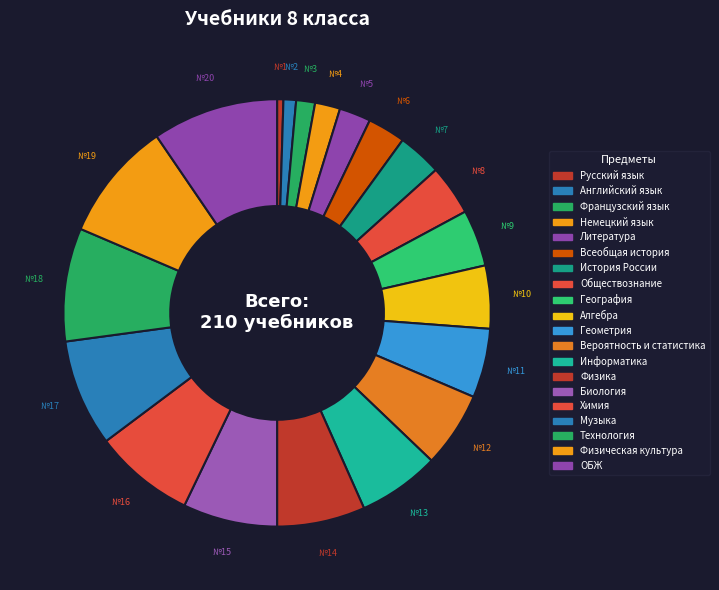

What is the largest slice in the pie chart?

ОБЖ